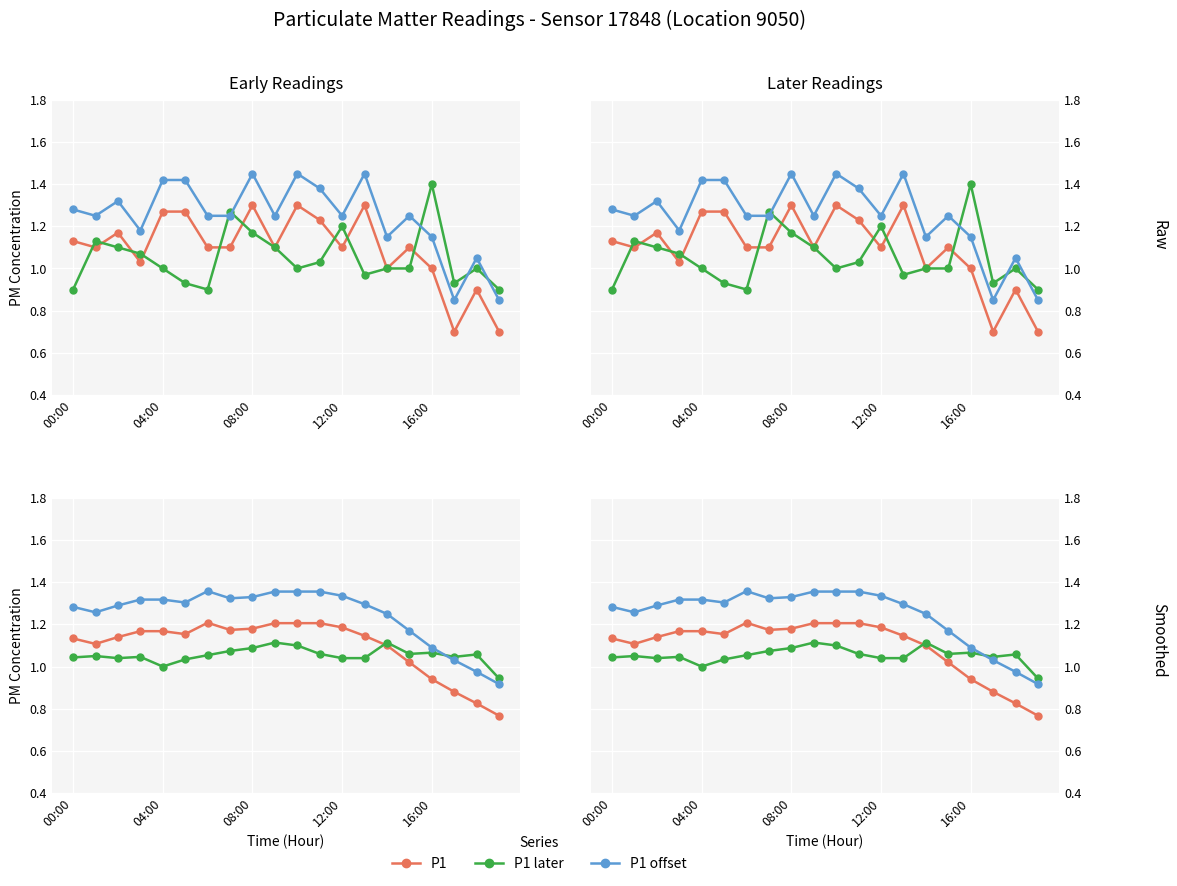

What is the difference between the highest and lowest values at 13?

0.3